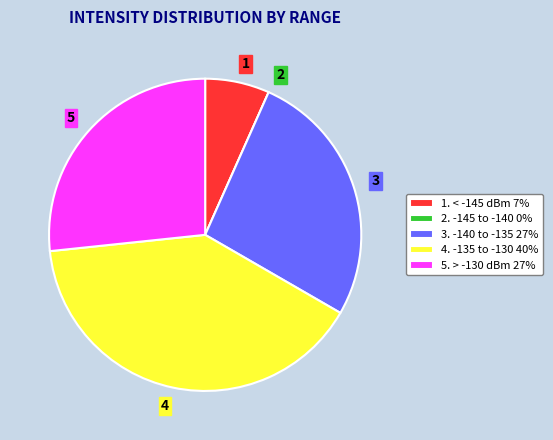

Does any single category account for the majority?

No